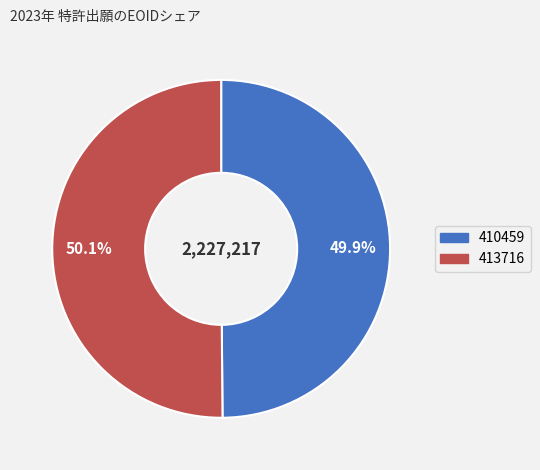

The 413716 slice represents 61% of the pie. True or false?

False